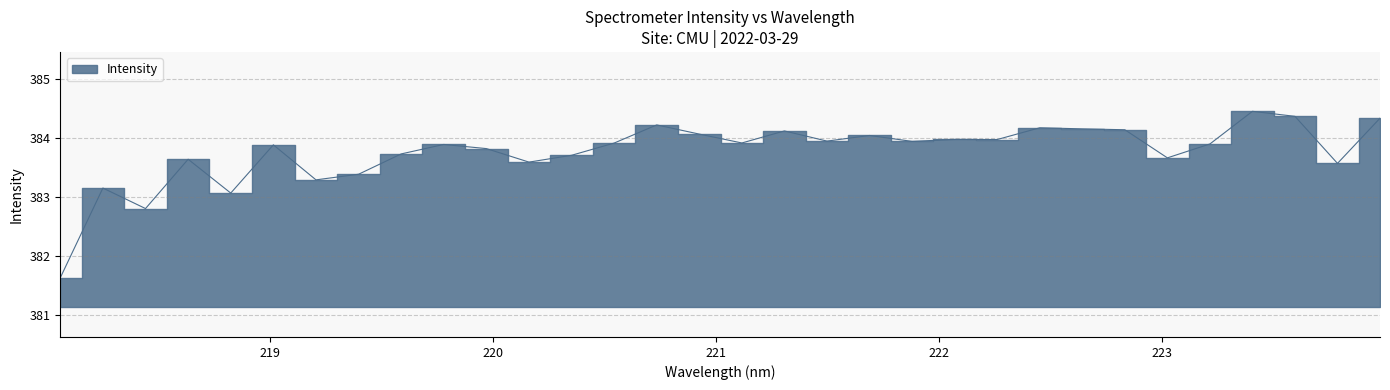

List the labels in order of value, largest first.

223.408, 223.5987, 223.9802, 220.7354, 222.4538, 222.6447, 222.8355, 221.3083, 220.9264, 221.6902, 222.0721, 222.263, 221.4993, 221.8812, 221.1174, 220.5444, 223.2172, 219.7801, 219.0156, 219.9712, 219.589, 220.3533, 223.0264, 218.6332, 220.1623, 223.7895, 219.3979, 219.2067, 218.2508, 218.8244, 218.442, 218.0596